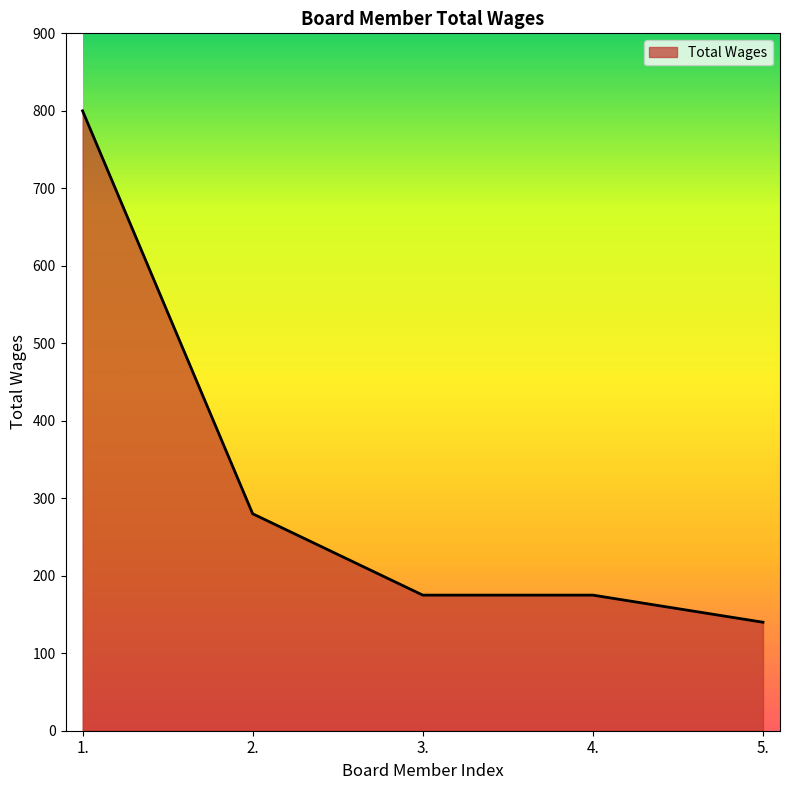

What value does the data have at 5.?

140